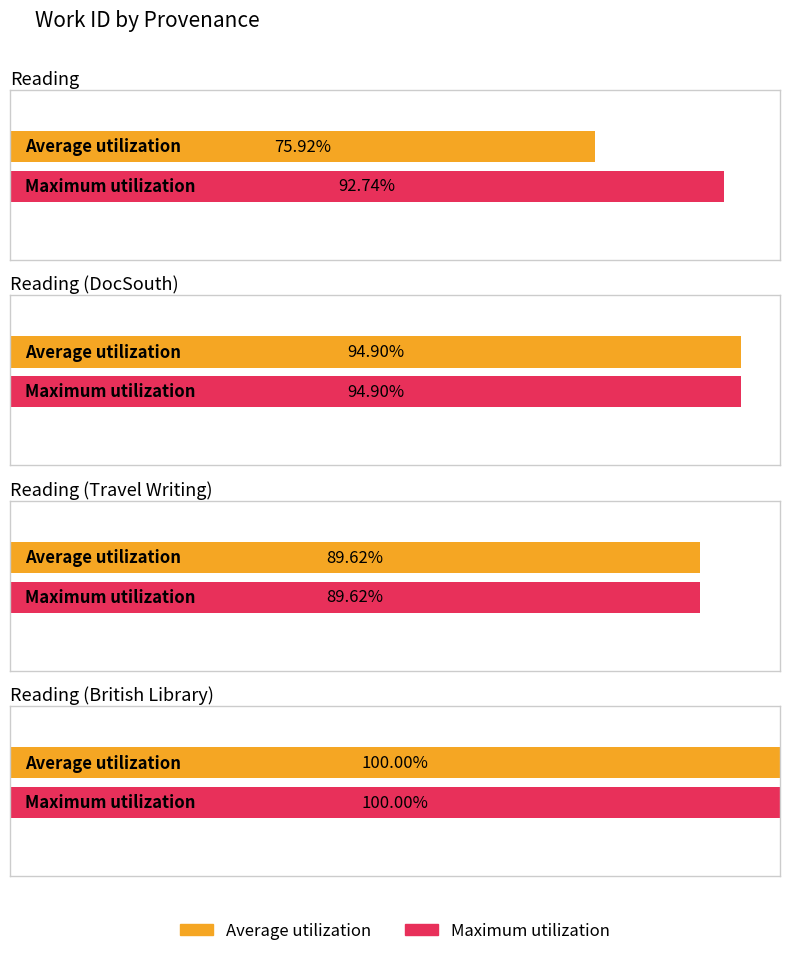

At which category does the chart reach its peak across all series?

Reading British Library